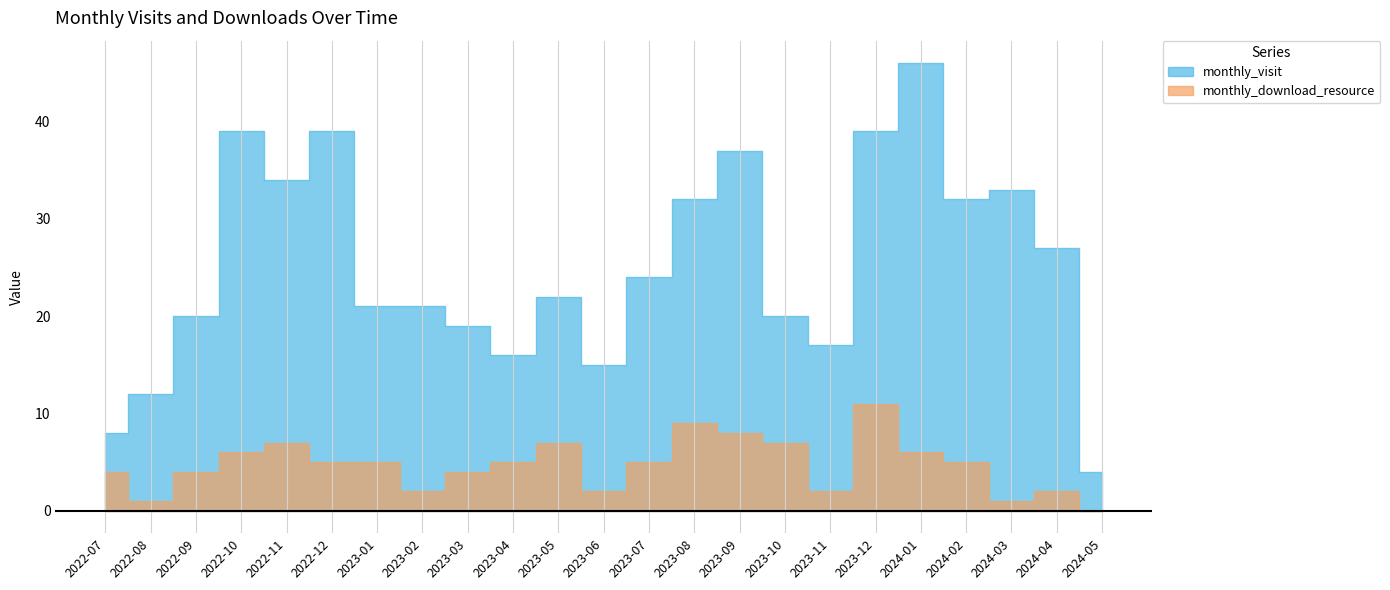

List the series in order of their peak value, highest first.

monthly_visit, monthly_download_resource